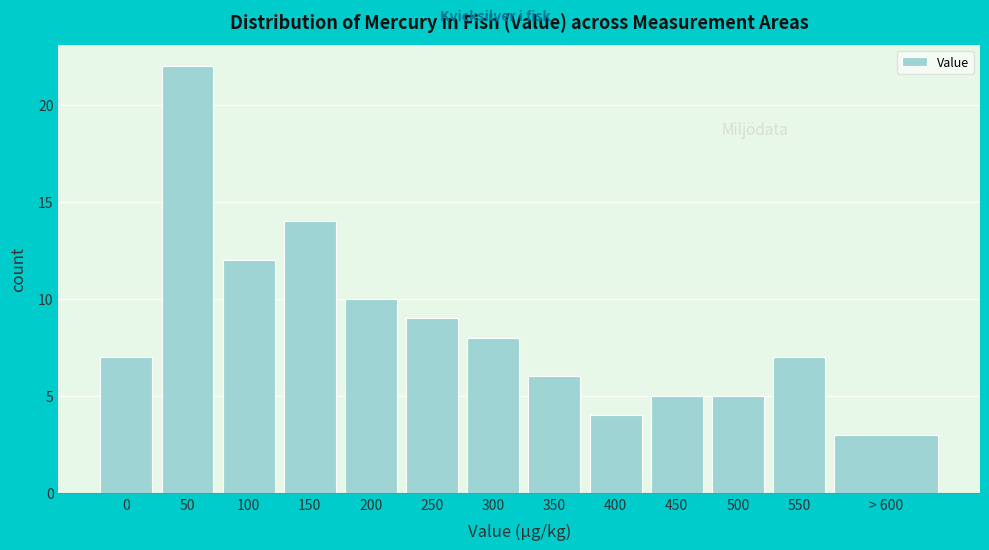

Reading left to right, list all the values displayed in this chart.

7	22	12	14	10	9	8	6	4	5	5	7	3